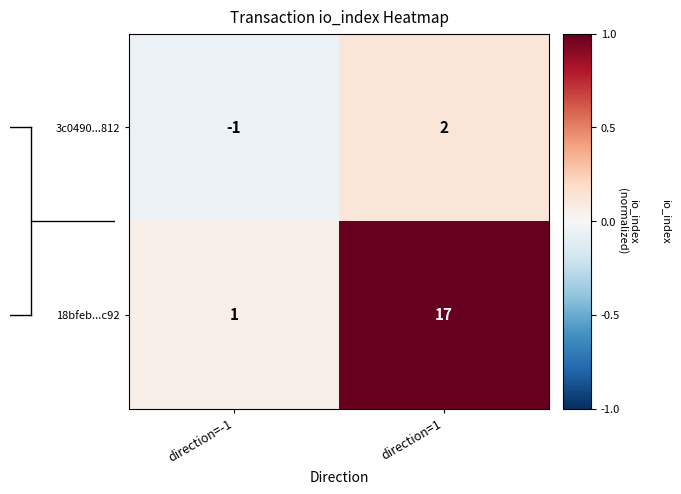

Rank the series by their maximum value, from lowest to highest.

3c0490...812, 18bfeb...c92